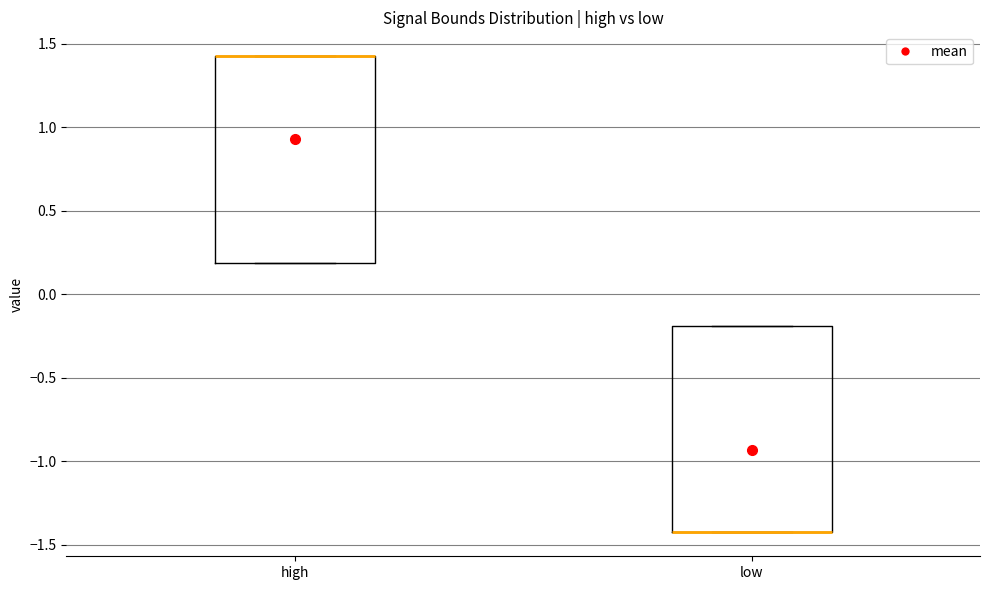

Where is the upper edge of the box for high on the y-axis? The values are not printed on the chart, so give them approximately, as read against the axis.

1.45